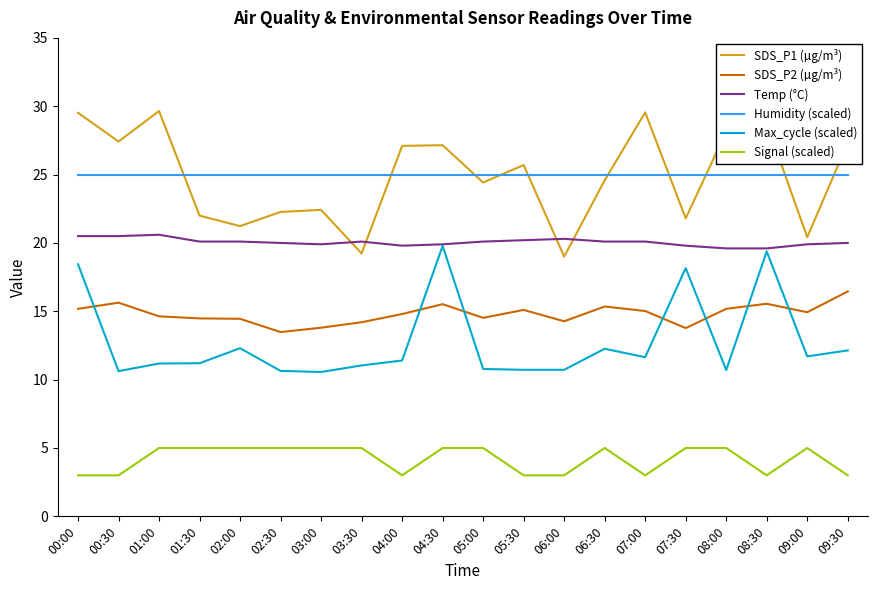

How many series are shown in this chart?

6